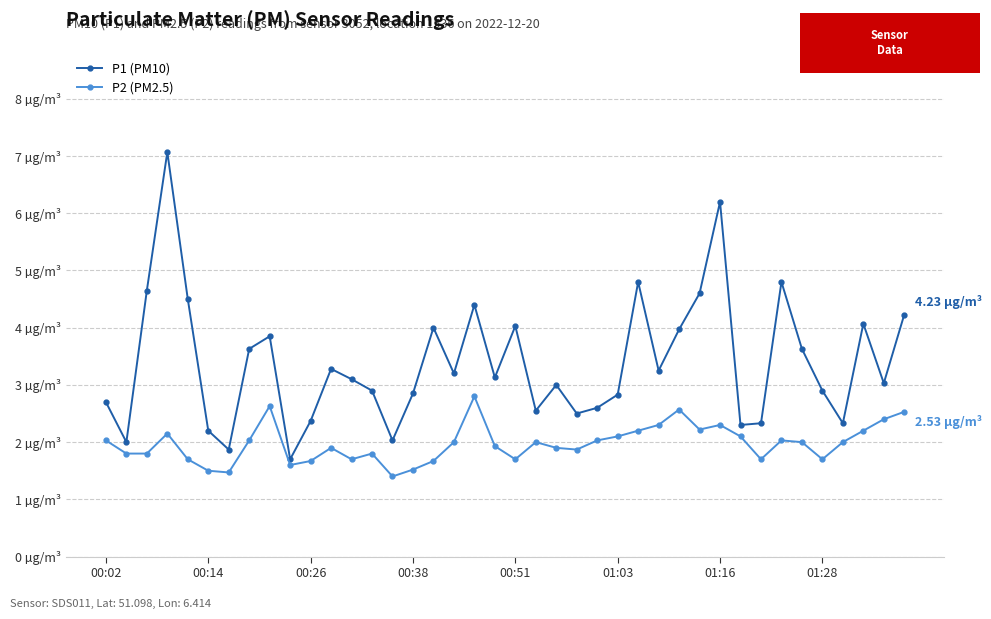

True or false: P2 (PM2.5) and P1 (PM10) cross at least once.

False